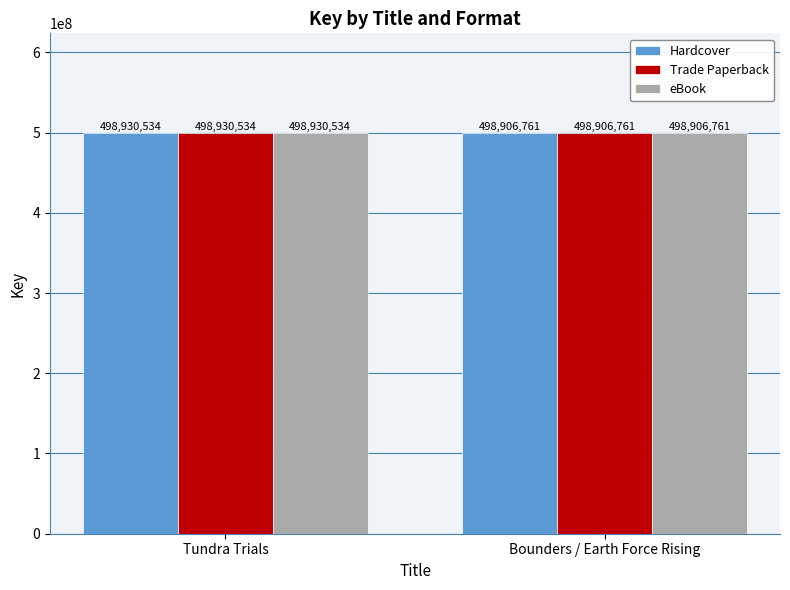

Is it true that Trade Paperback equals 498930534 at Tundra Trials?

True